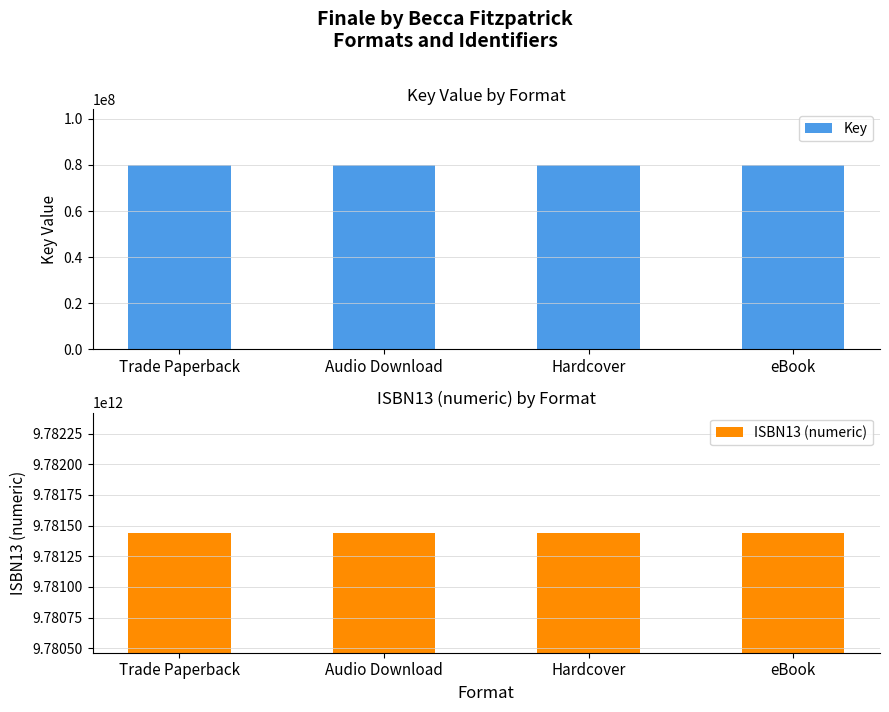

At which category is the sum across all series the highest?

eBook